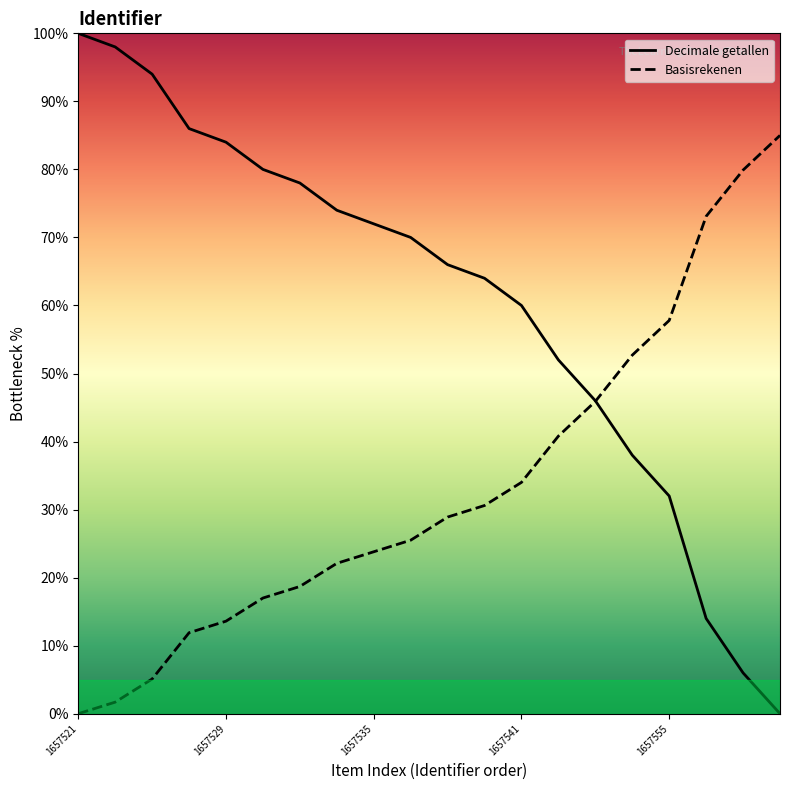

Reading left to right, what are all the values shown in this chart?

Decimale getallen: 100.0	98.0	94.0	86.0	84.0	80.0	78.0	74.0	72.0	70.0	66.0	64.0	60.0	52.0	46.0	38.0	32.0	14.0	6.0	0.0
Basisrekenen: 0.0	1.7	5.1	11.9	13.6	17.0	18.7	22.1	23.8	25.5	28.9	30.6	34.0	40.8	45.9	52.7	57.8	73.1	79.9	85.0